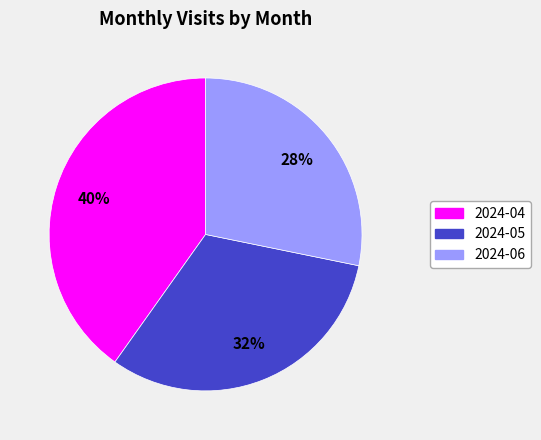

Which has a higher value, 2024-04 or 2024-05?

2024-04